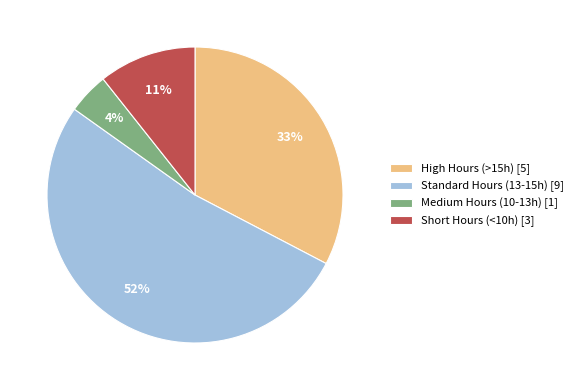

What is the smallest slice in the pie chart?

Medium Hours (10-13h) [1]